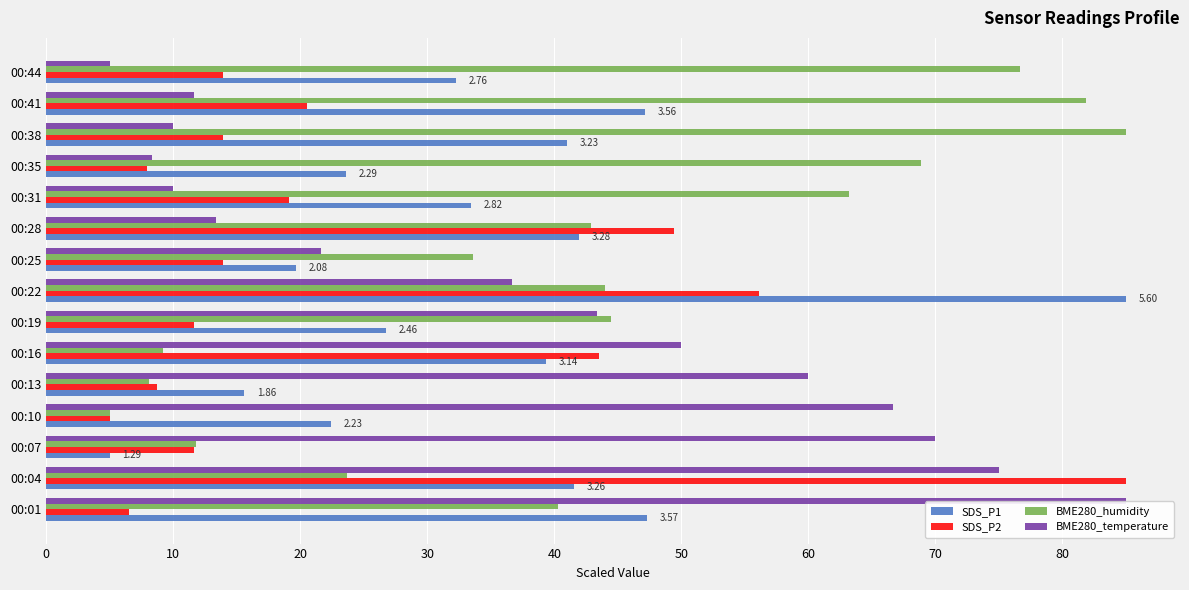

Is the value of BME280_humidity at 00:04 greater than the value of BME280_temperature at 00:01?

No